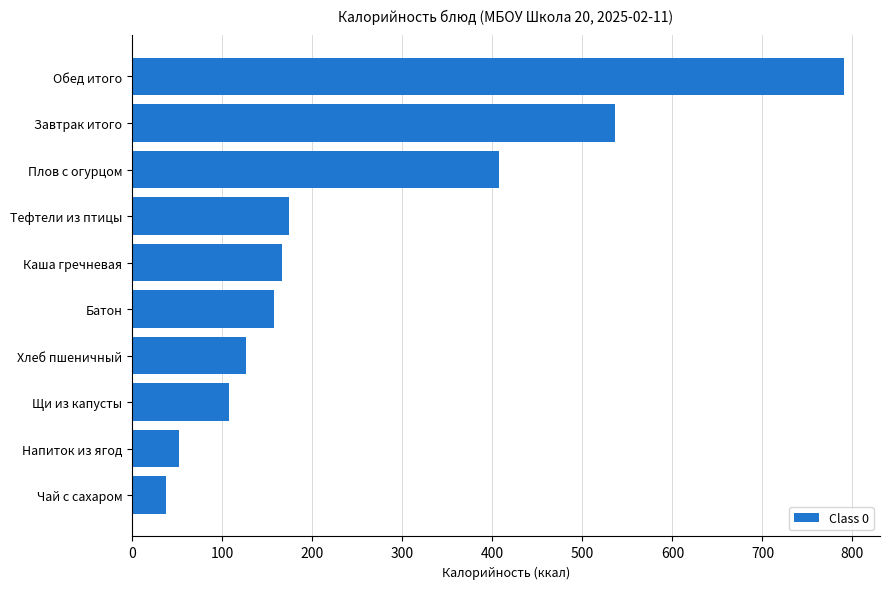

Count the number of data series in this chart.

1